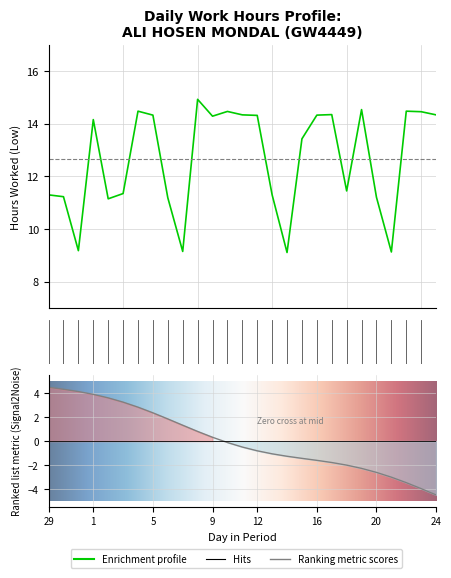

Count the number of values greater than 14.

14